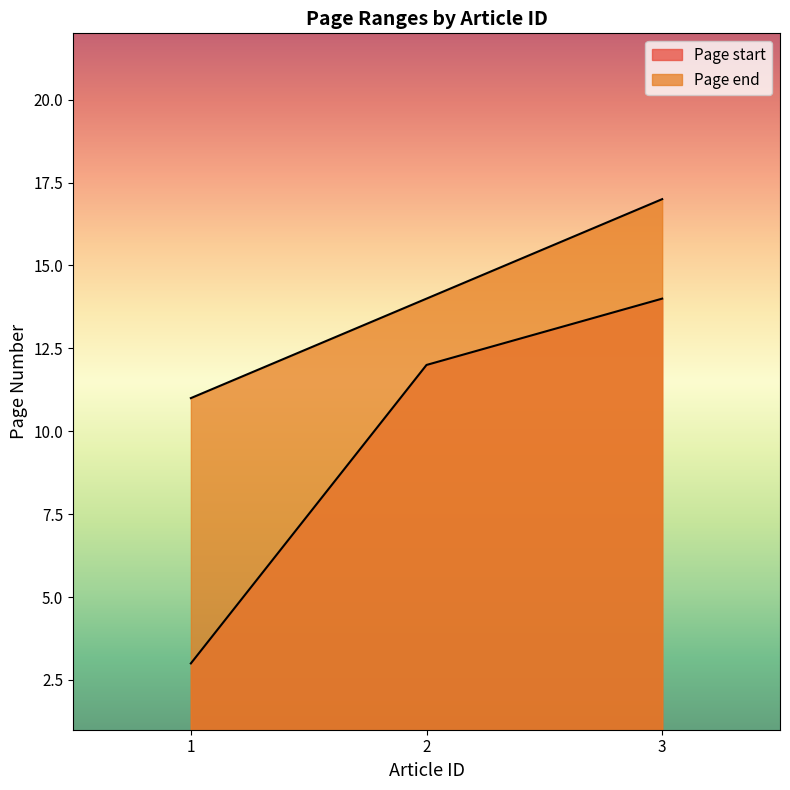

Where is Page end nearest to the value 14?

2